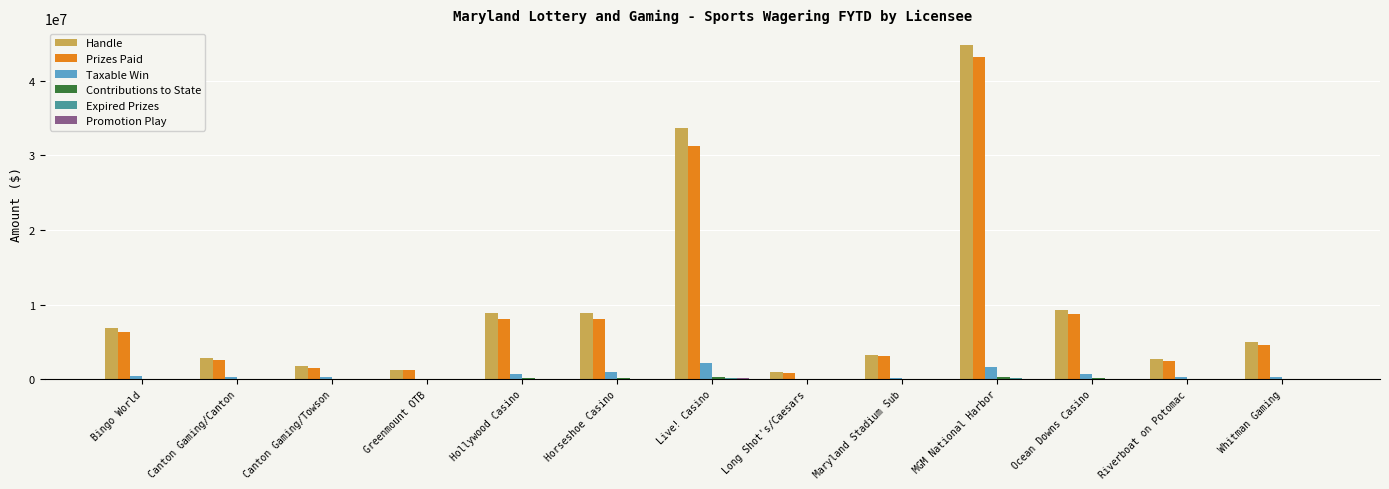

At which category is the sum across all series the highest?

MGM National Harbor